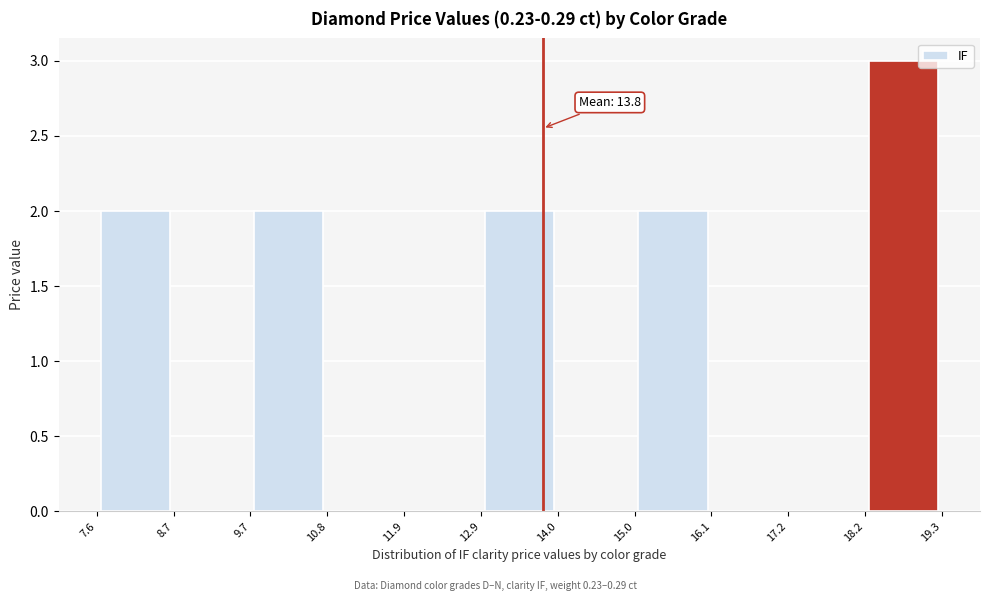

Over which range of the x-axis is the bar tallest?

18.2 to 19.3